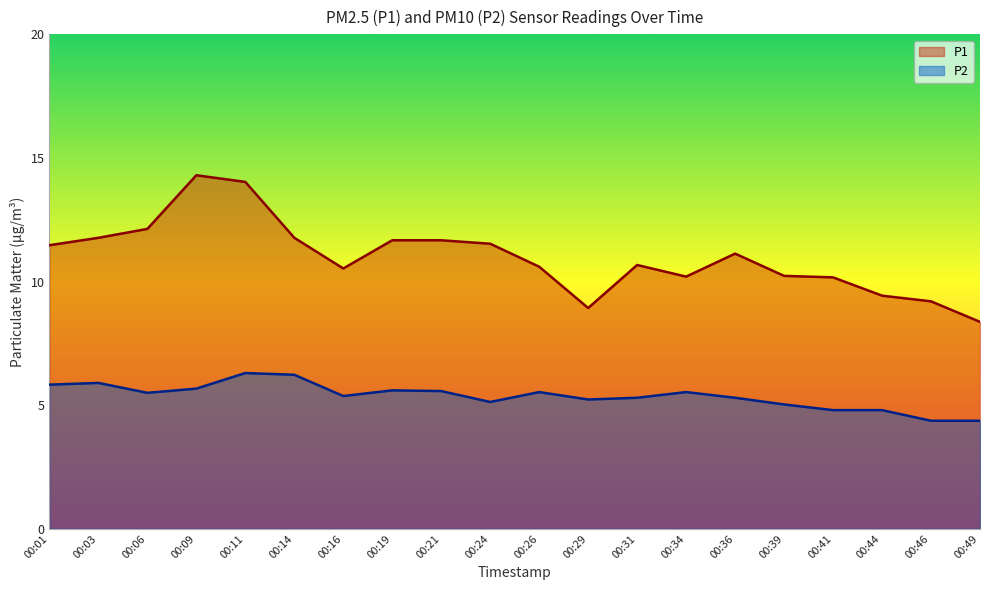

Reading left to right, what are all the values shown in this chart?

P1: 11.5	11.8	12.1	14.3	14.0	11.8	10.5	11.7	11.7	11.5	10.6	8.9	10.7	10.2	11.1	10.2	10.2	9.4	9.2	8.4
P2: 5.8	5.9	5.5	5.7	6.3	6.2	5.4	5.6	5.6	5.1	5.5	5.2	5.3	5.5	5.3	5.0	4.8	4.8	4.4	4.4